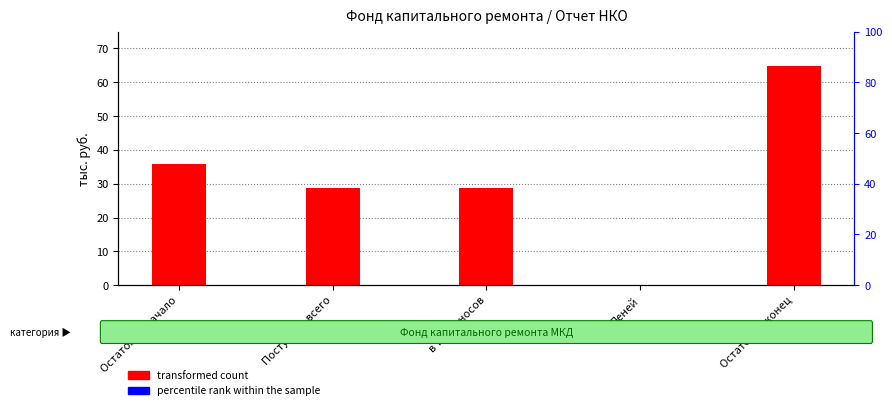

How many bars are there in each group?

2